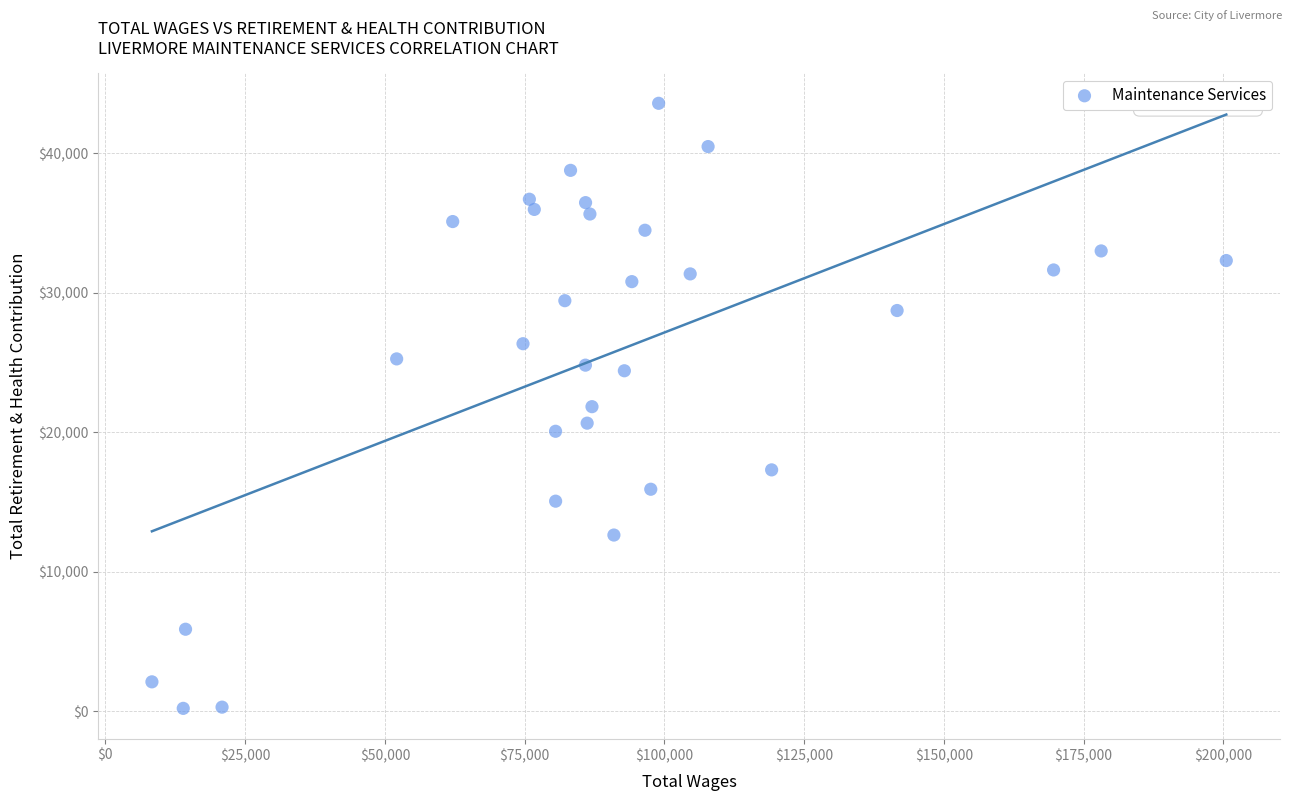

What is the range of Y values (max minus min)?

43378